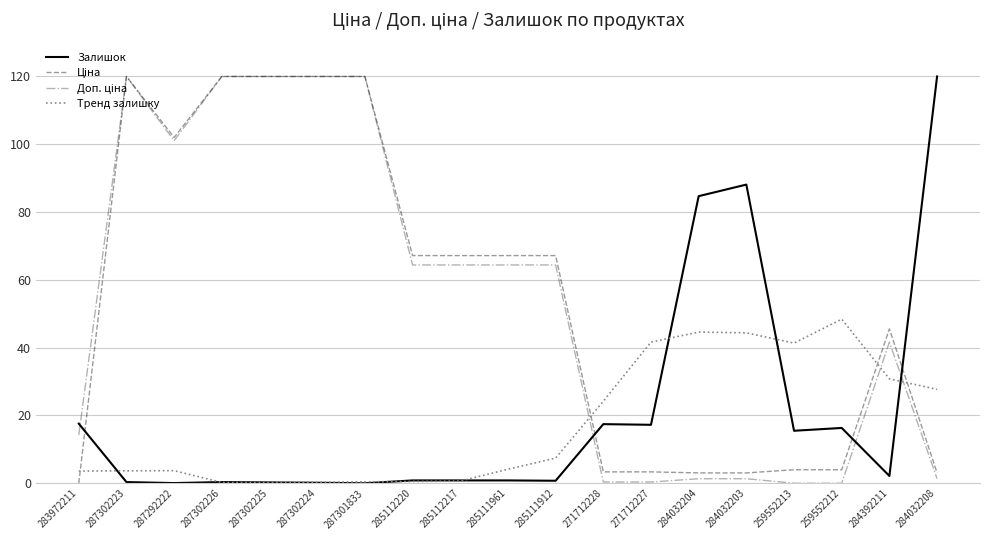

How many categories are shown in the chart?

19